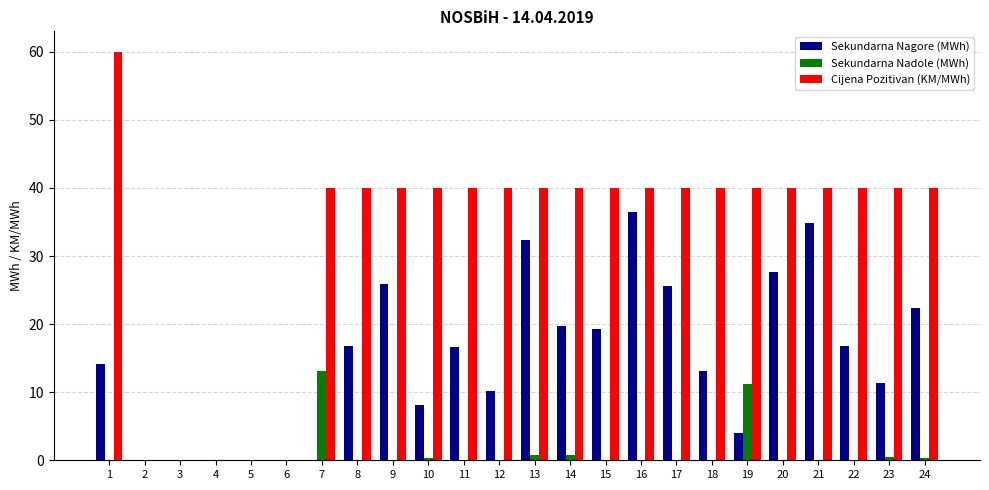

What is the sum of all Sekundarna Nadole (MWh) values?

27.2